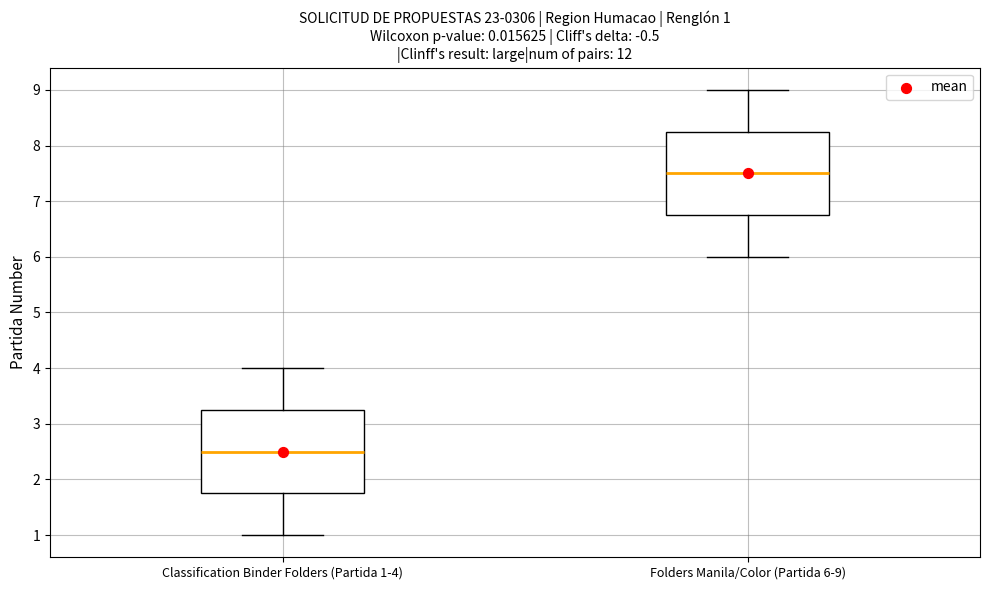

Which box's median line is the lowest?

Classification Binder Folders (Partida 1-4)